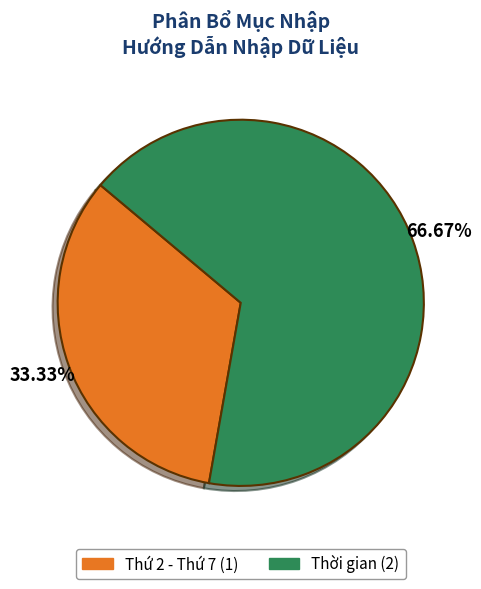

Between Thời gian and Thứ 2 - Thứ 7, which is larger?

Thời gian